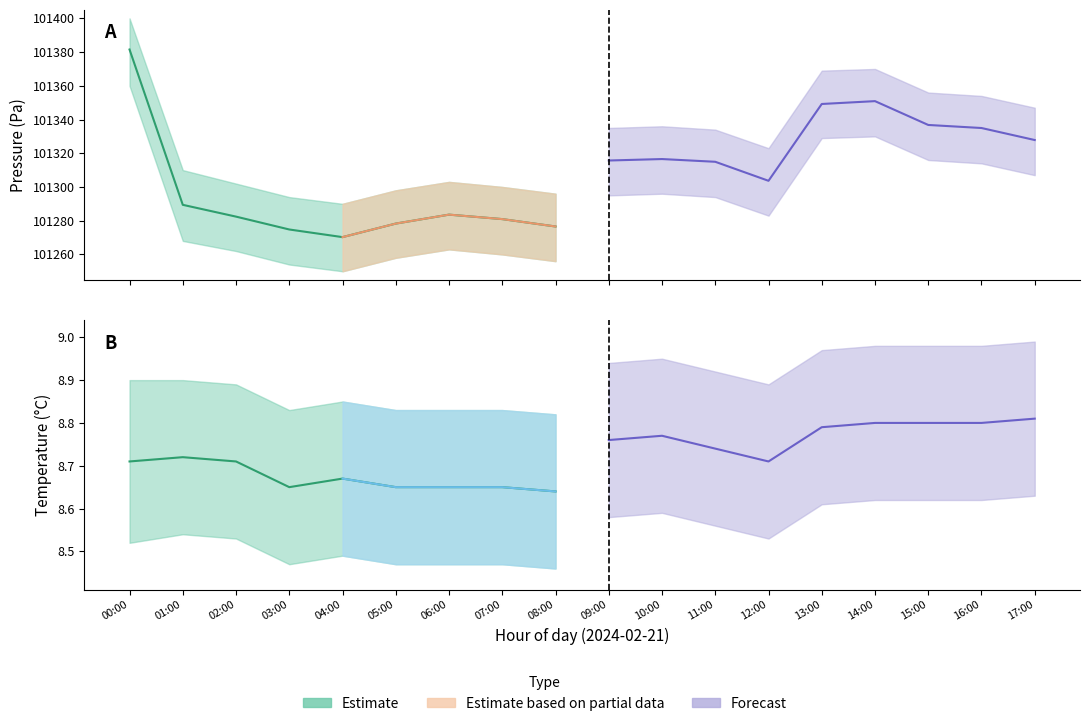

What is the total value across all series at 15:00?

304035.2